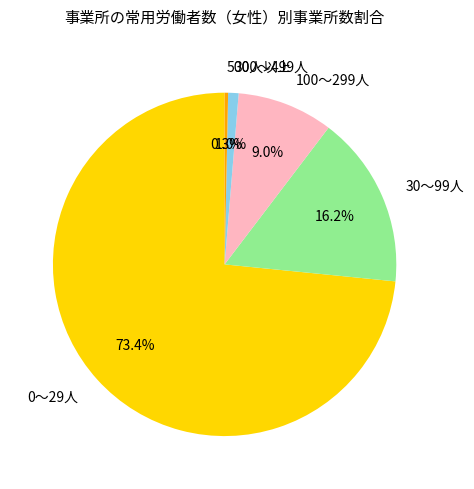

True or false: 30～99人 accounts for 30% of the total.

False